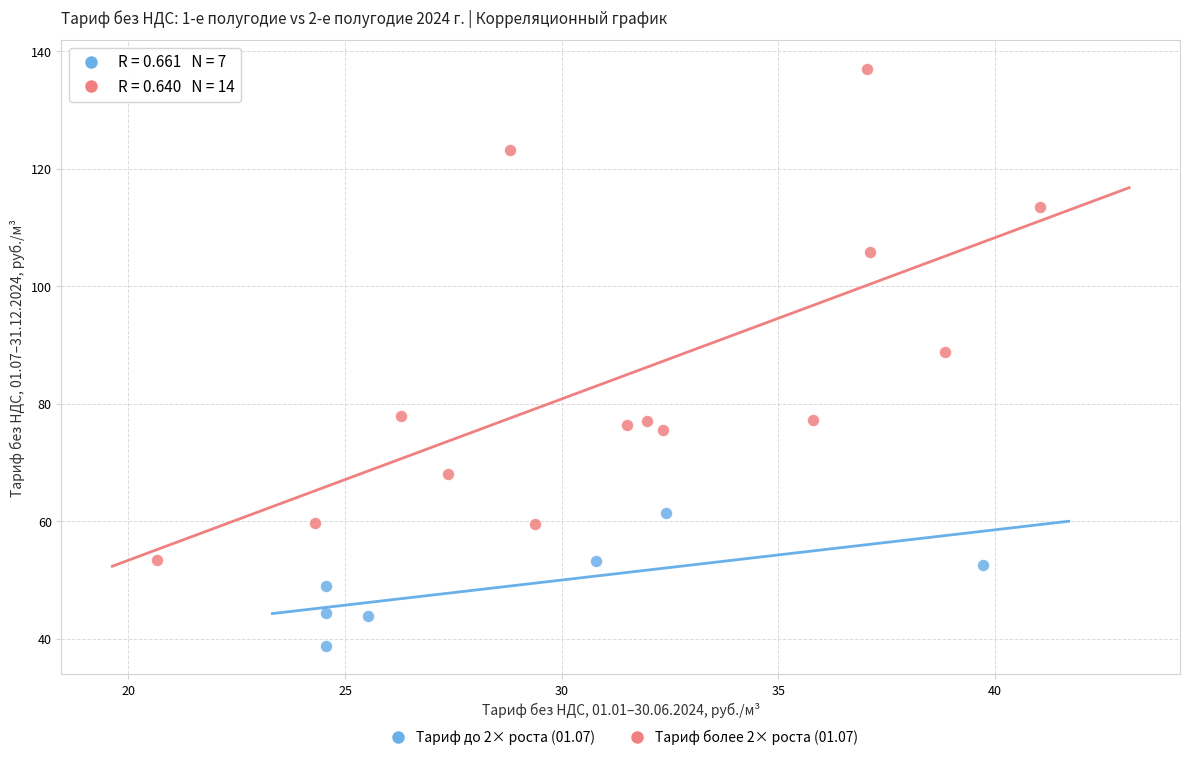

What are all the series names shown in the legend?

Тариф до 2× роста (01.07), Тариф более 2× роста (01.07)